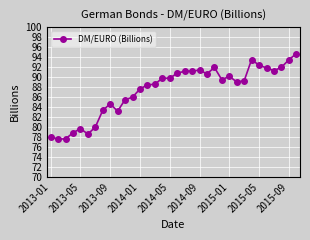

True or false: the data has more than 1 interior local peaks.

True